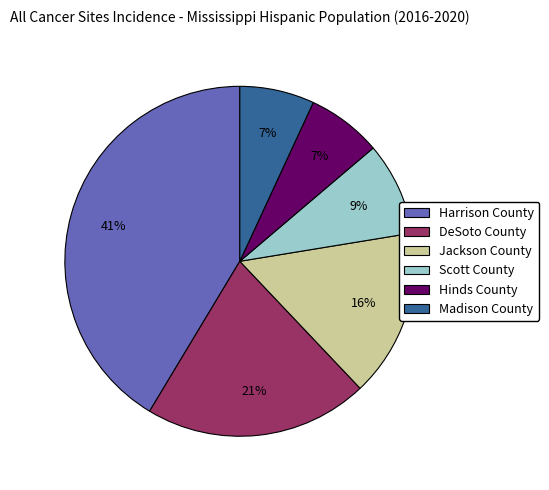

To the nearest percent, what percentage of the pie is Scott County?

9%